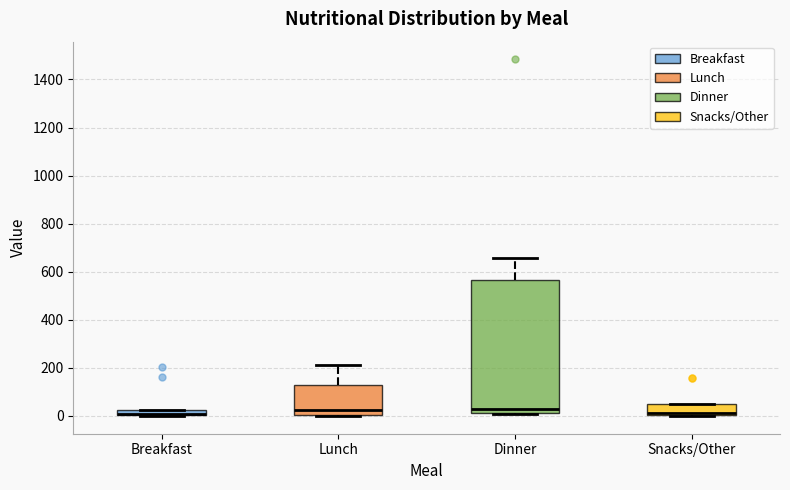

Which box is the tallest, from its lower edge to its upper edge?

Dinner